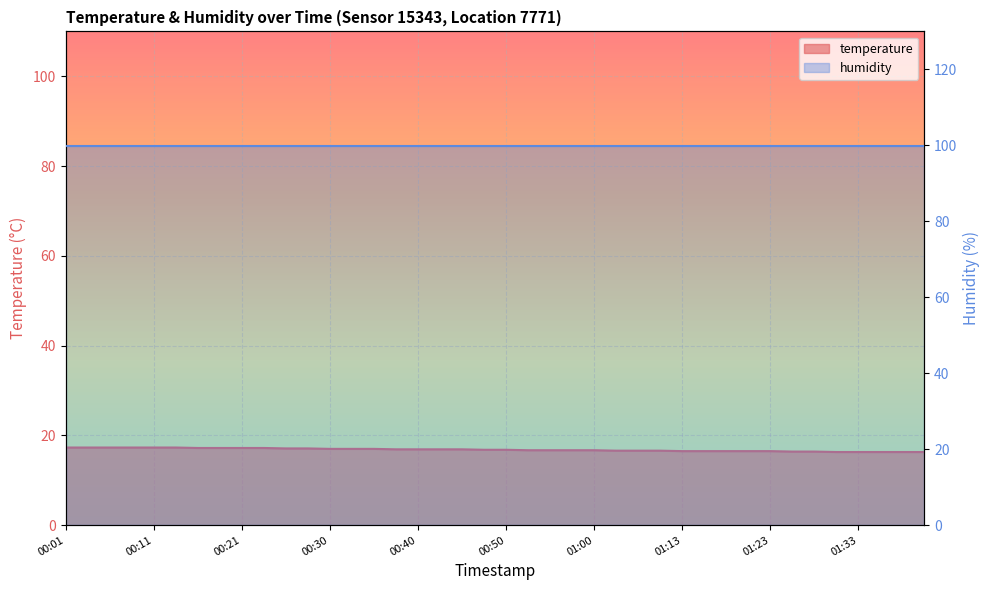

Rank the categories by value from lowest to highest.

01:30, 01:33, 01:35, 01:40, 01:43, 01:25, 01:28, 01:13, 01:15, 01:18, 01:20, 01:23, 01:02, 01:05, 01:07, 00:53, 00:55, 00:57, 01:00, 00:48, 00:50, 00:38, 00:40, 00:43, 00:45, 00:30, 00:33, 00:35, 00:26, 00:28, 00:16, 00:18, 00:21, 00:23, 00:01, 00:03, 00:06, 00:08, 00:11, 00:13